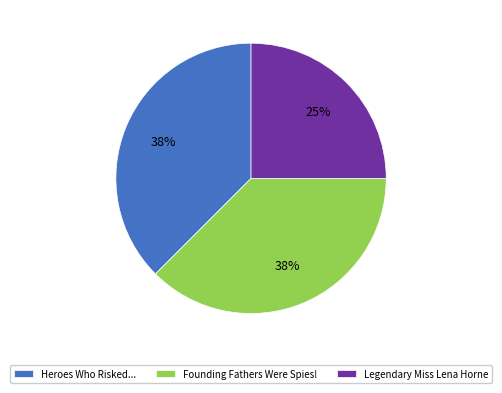

Do Heroes Who Risked... and Legendary Miss Lena Horne together represent more than half of the pie?

Yes